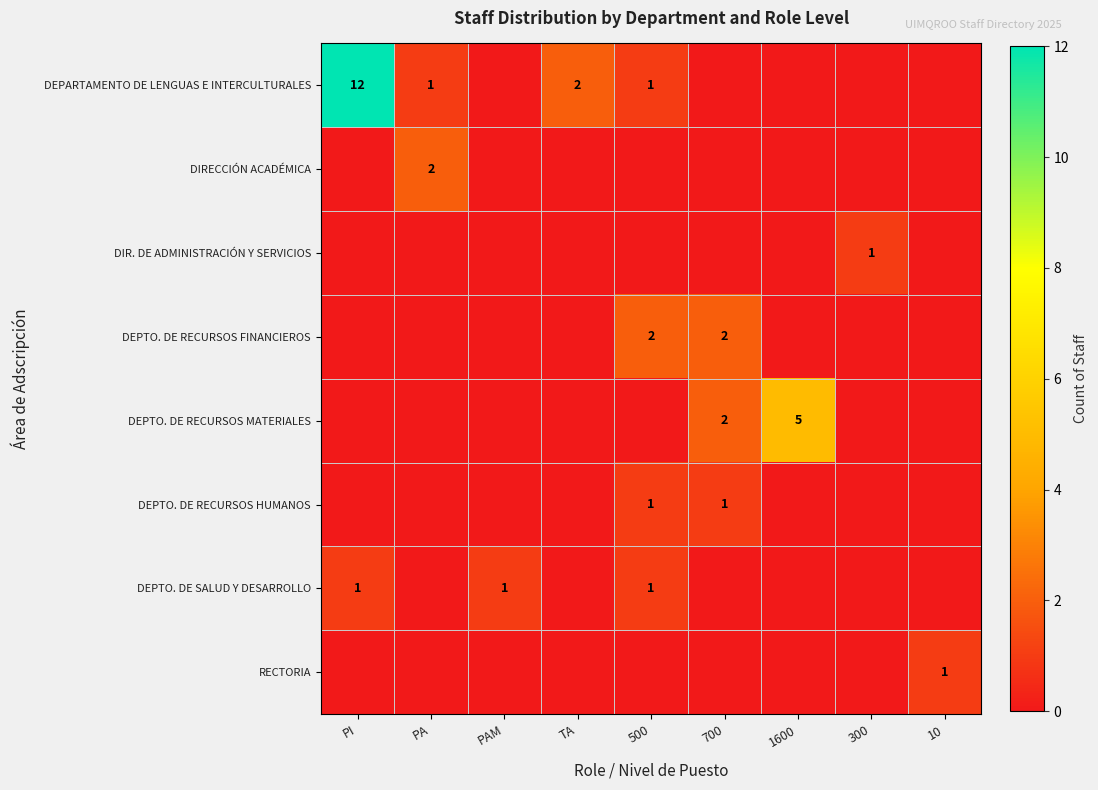

The value of DEPARTAMENTO DE LENGUAS E INTERCULTURALES at 500 is 1. True or false?

True